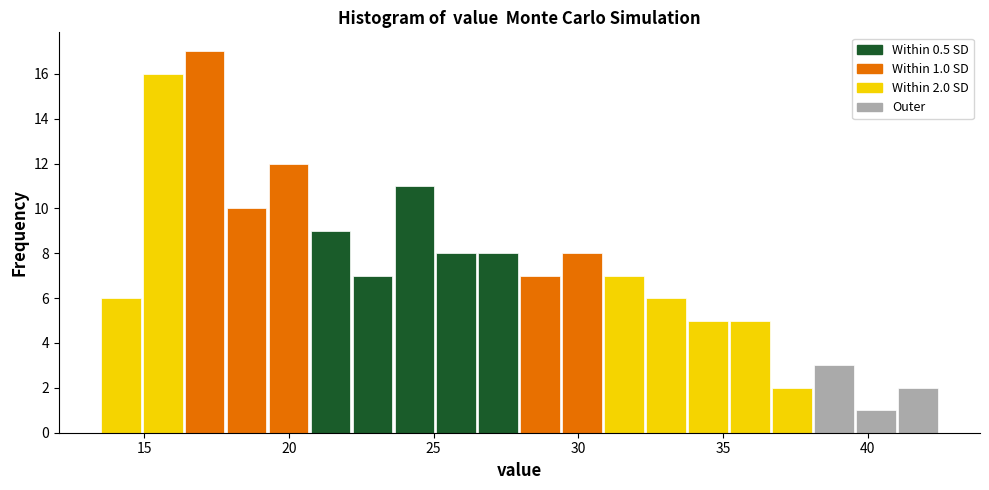

Around what value on the x-axis is the tallest bar? Give the approximate position of its centre, as read against the axis.

17.0